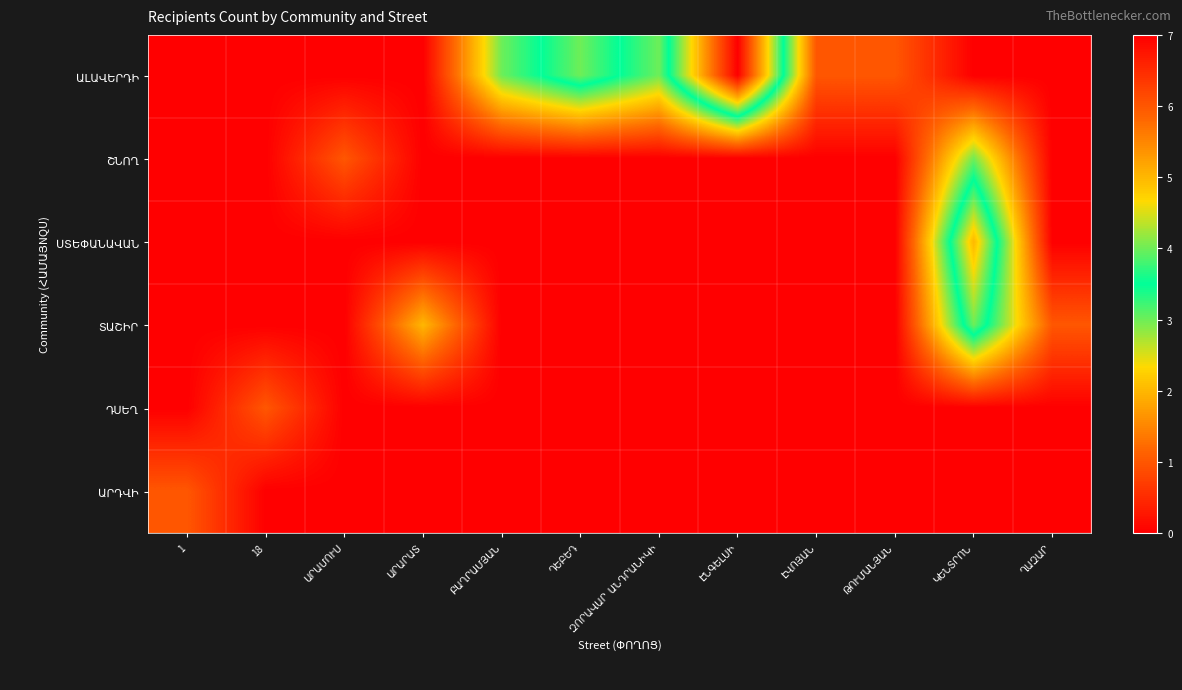

Where does the row_0 series first go above 1?

ԲԱՂՐԱՄՅԱՆ